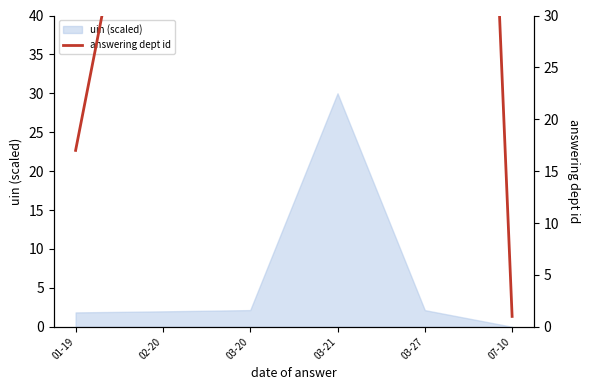

Is it true that uin (scaled) equals 2.1 at 03-20?

True